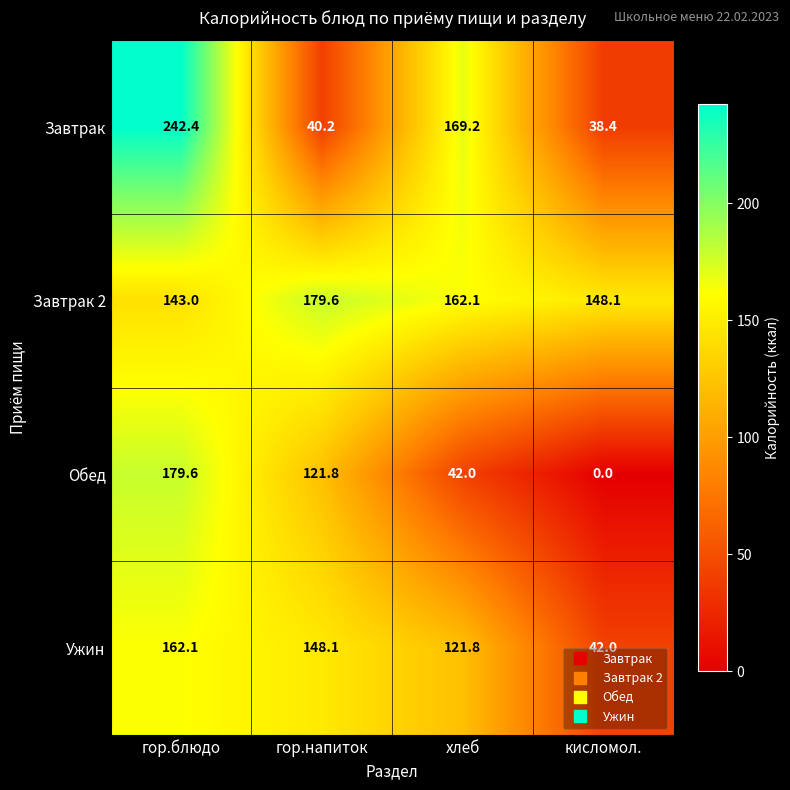

What is the average value of the Завтрак 2 series?

158.2